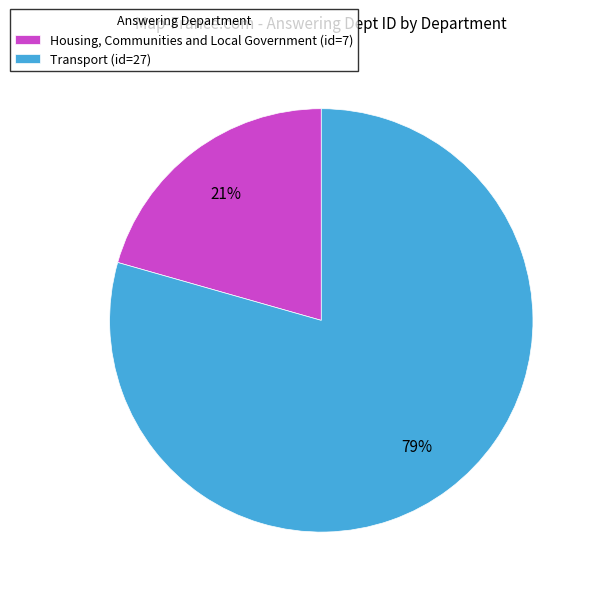

True or false: Housing, Communities and Local Government accounts for 21% of the total.

True